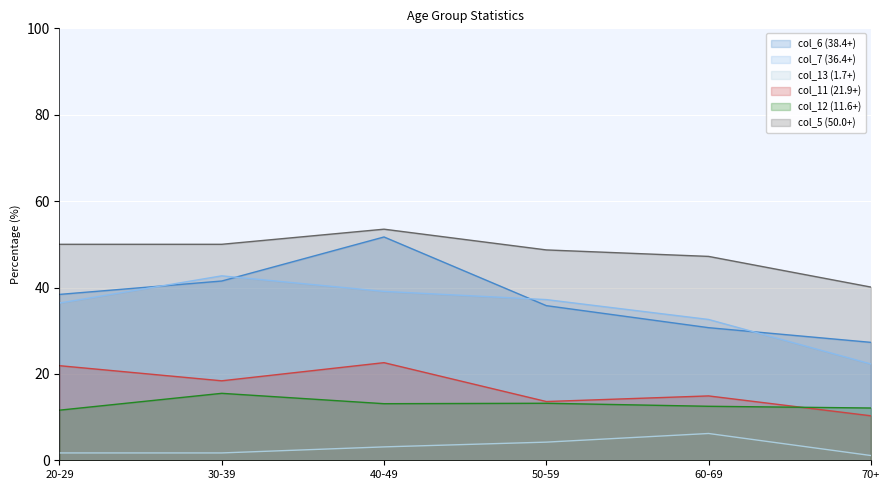

Which has a higher value, 50-59 or 60-69?

50-59